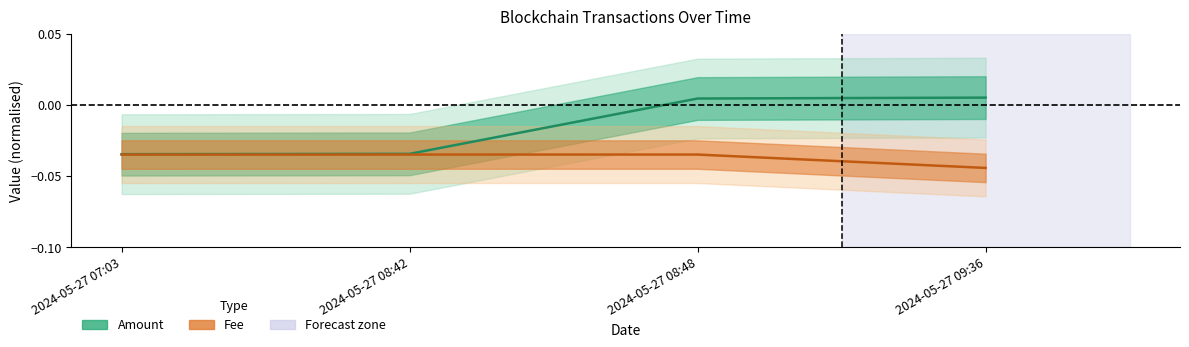

Which category has the lowest value in the Fee series?

2024-05-27 09:36